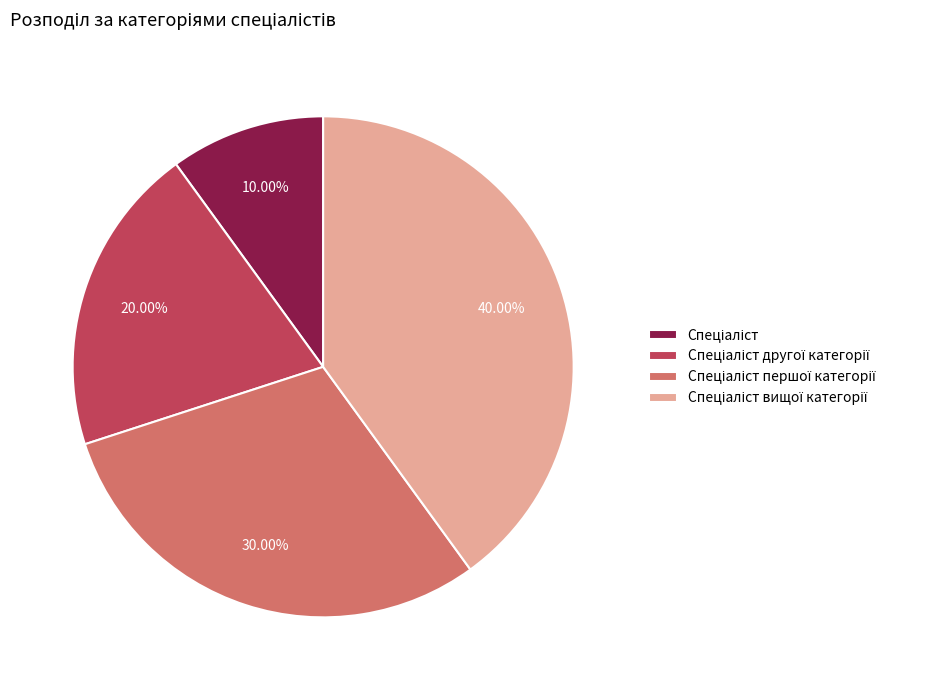

How many segments does this pie chart have?

4